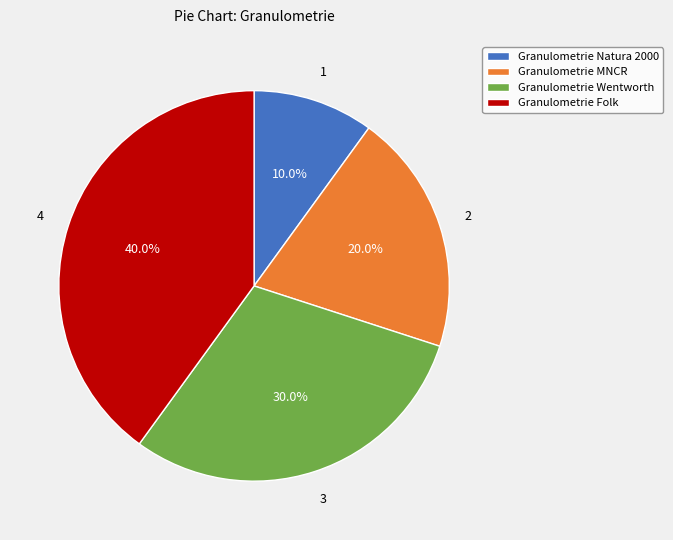

How many segments does this pie chart have?

4